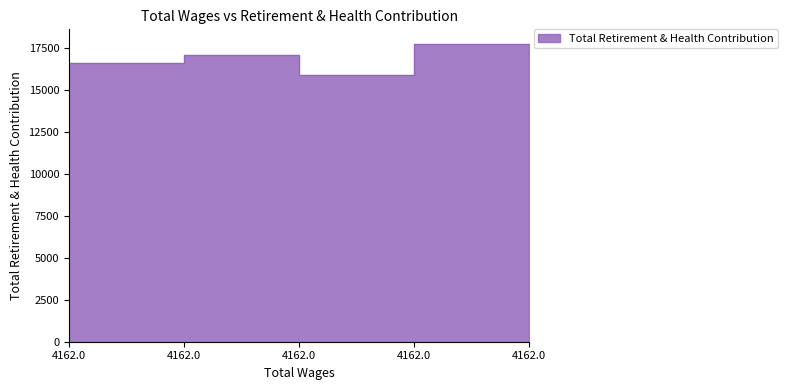

What is the maximum value shown in the chart?

17730